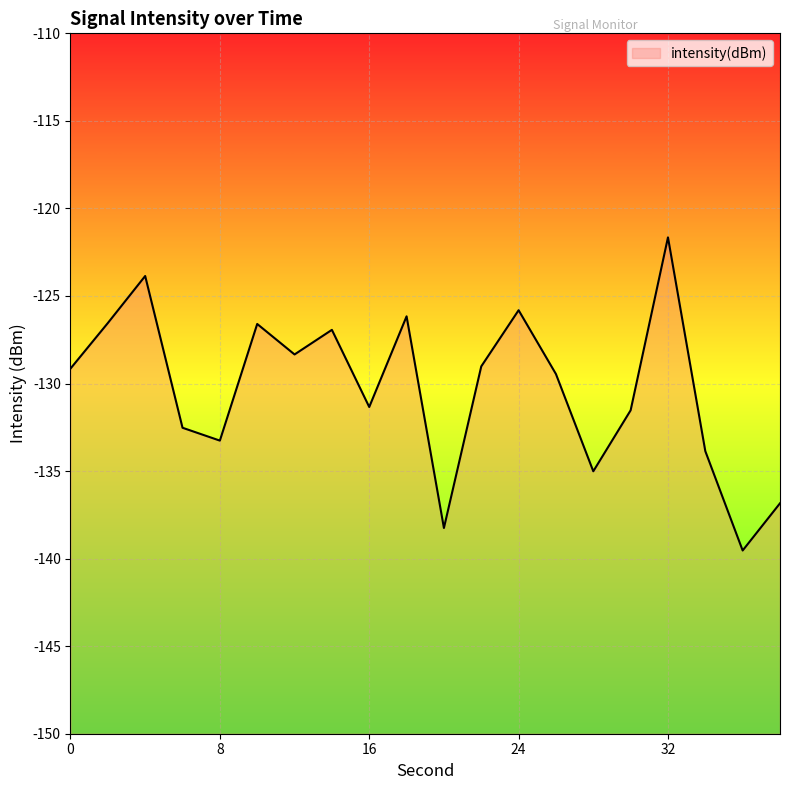

Where is the data nearest to the value -130?

26